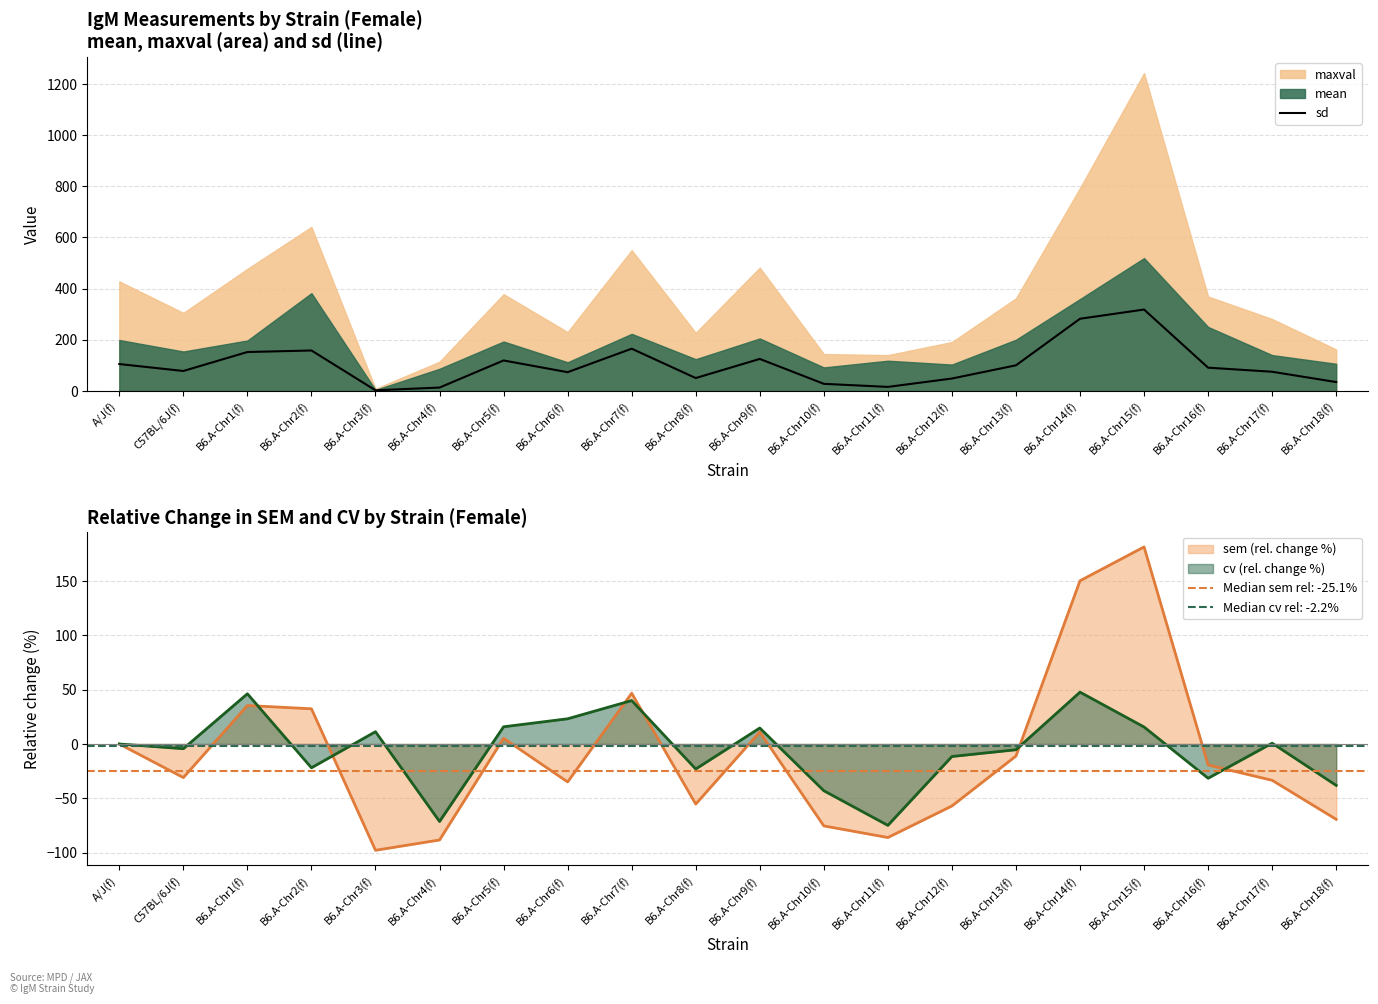

Which category has the highest value across all series?

B6.A-Chr15(f)